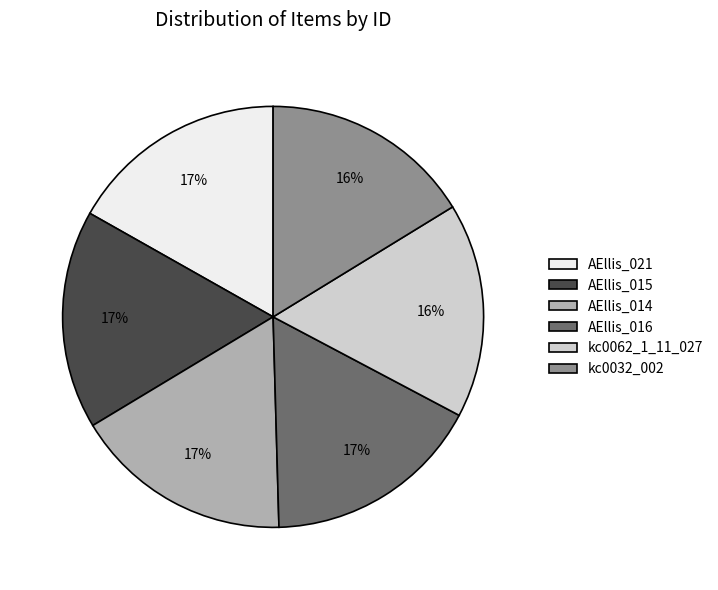

Approximately how many times larger is the value at AEllis_014 compared to AEllis_021?

1.0